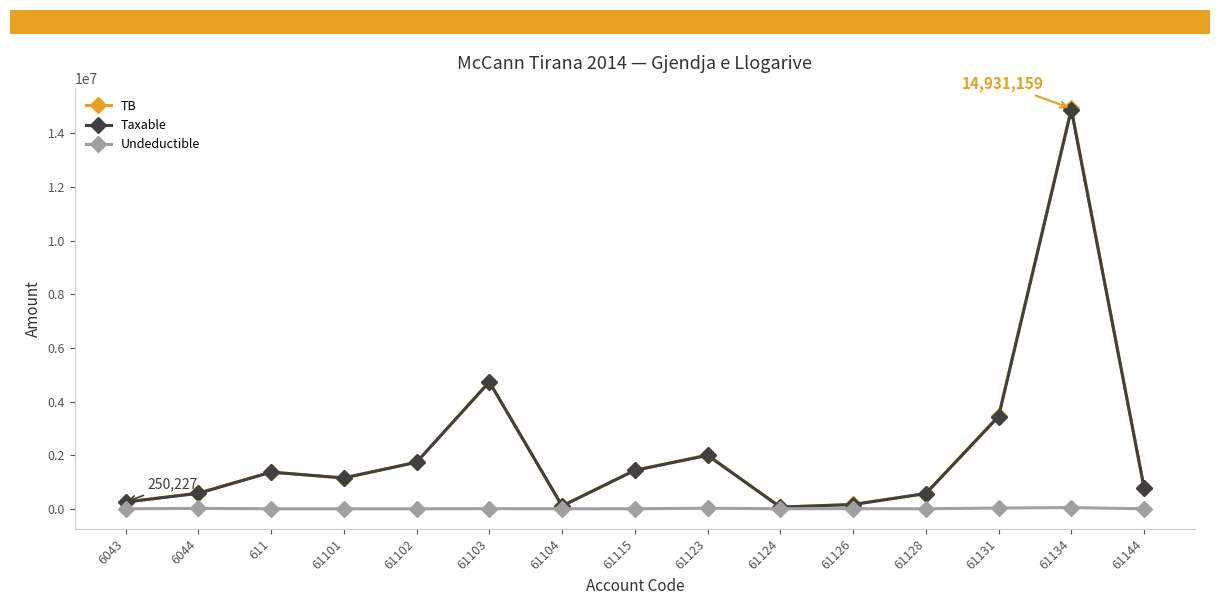

Does the chart display data point markers on the line(s)?

Yes